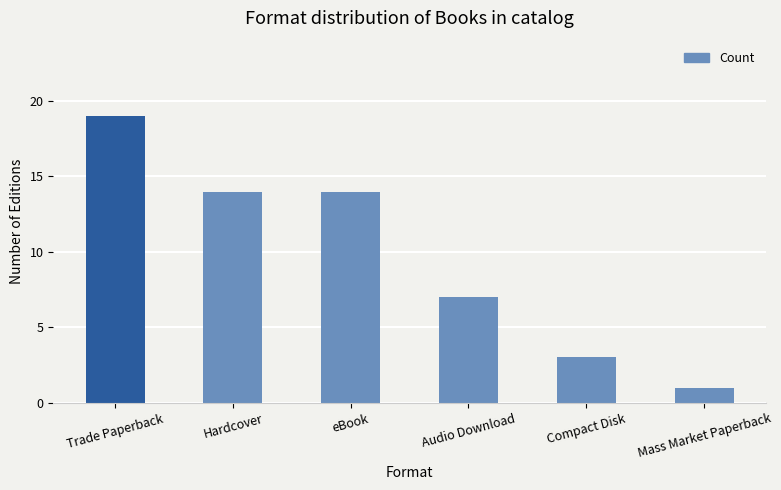

Are the bars grouped side by side (vs. stacked)?

No